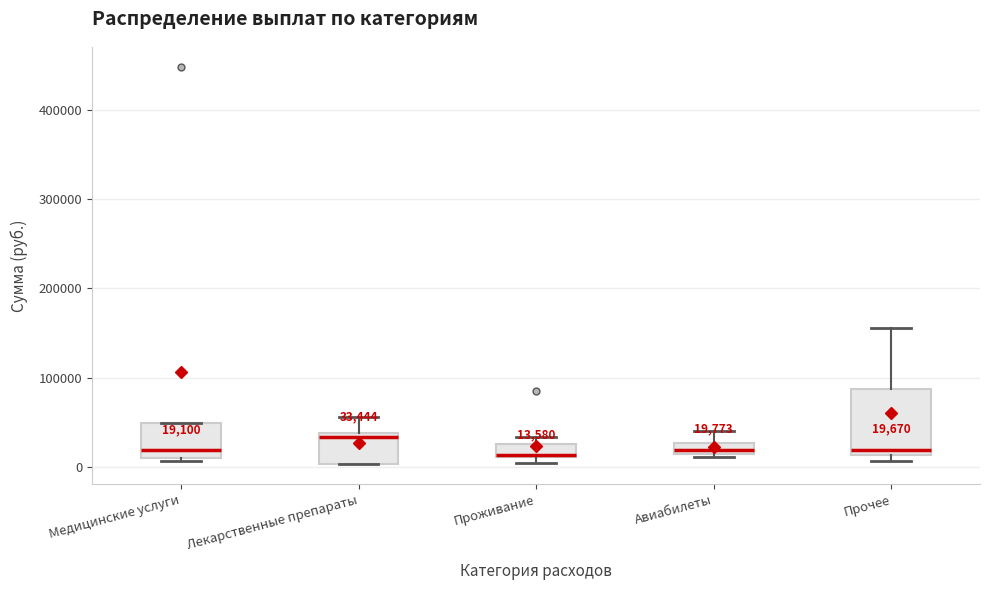

Comparing the boxes themselves (not the whiskers), which one is the tallest?

Прочее